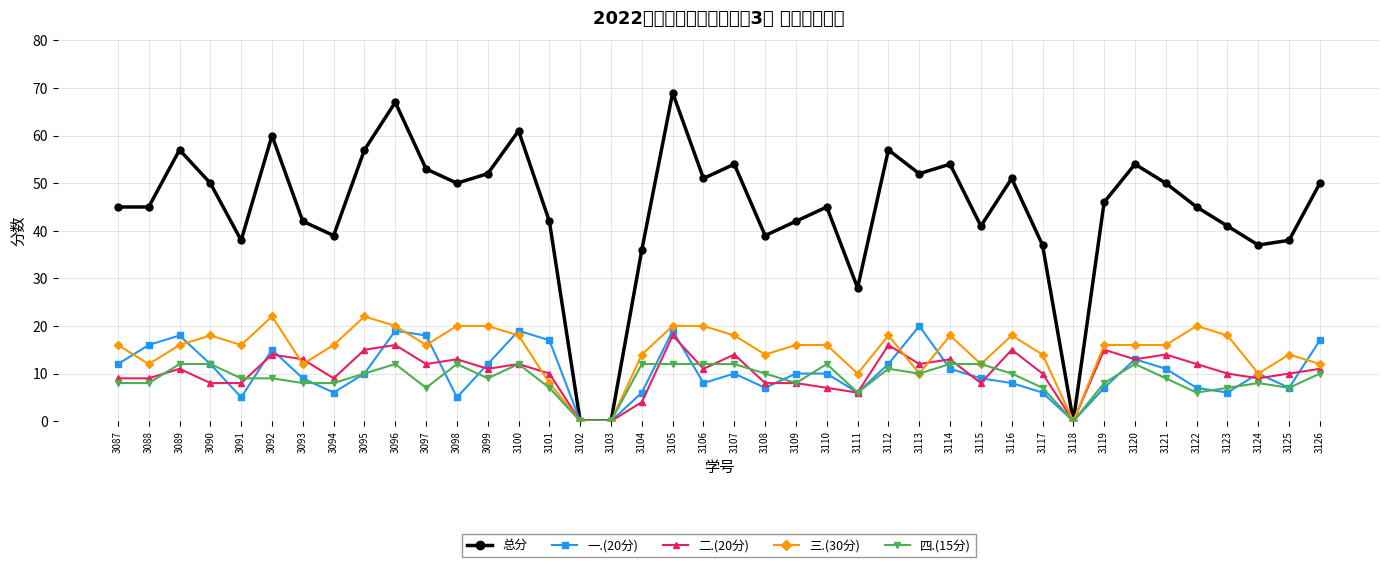

List the series in order of their peak value, highest first.

总分, 三.(30分), 一.(20分), 二.(20分), 四.(15分)